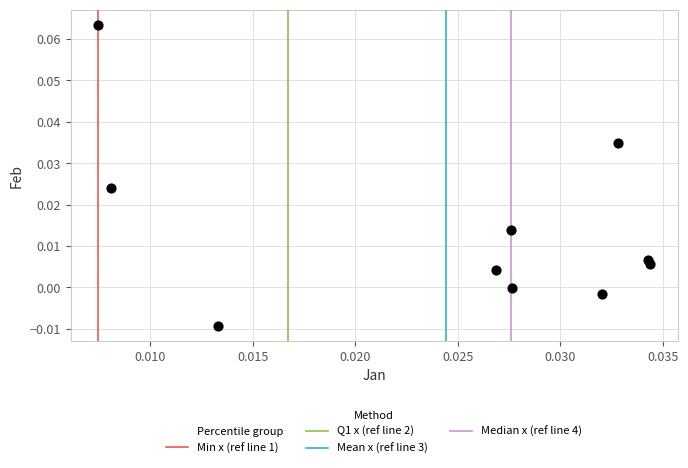

How many points are shown in the scatter plot?

10